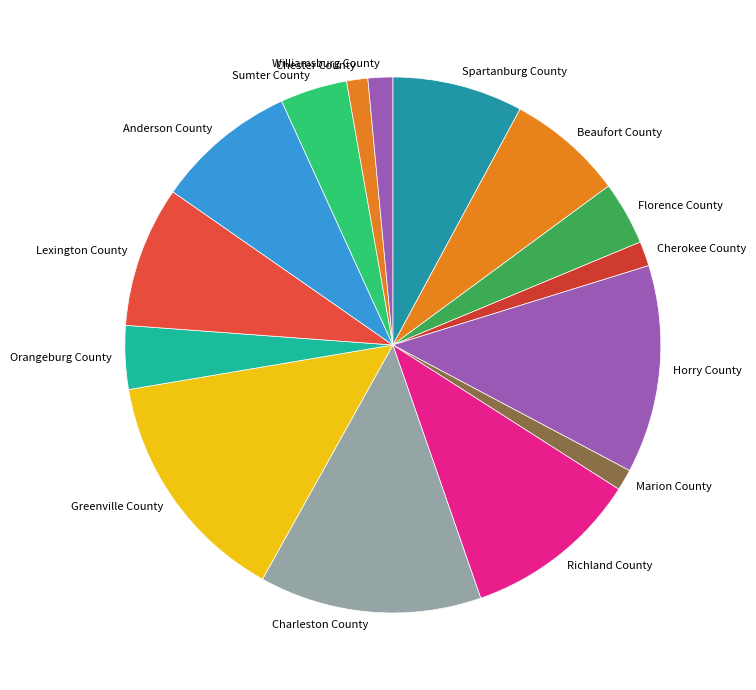

What is the ratio of the value at Lexington County to the value at Anderson County?

1.0